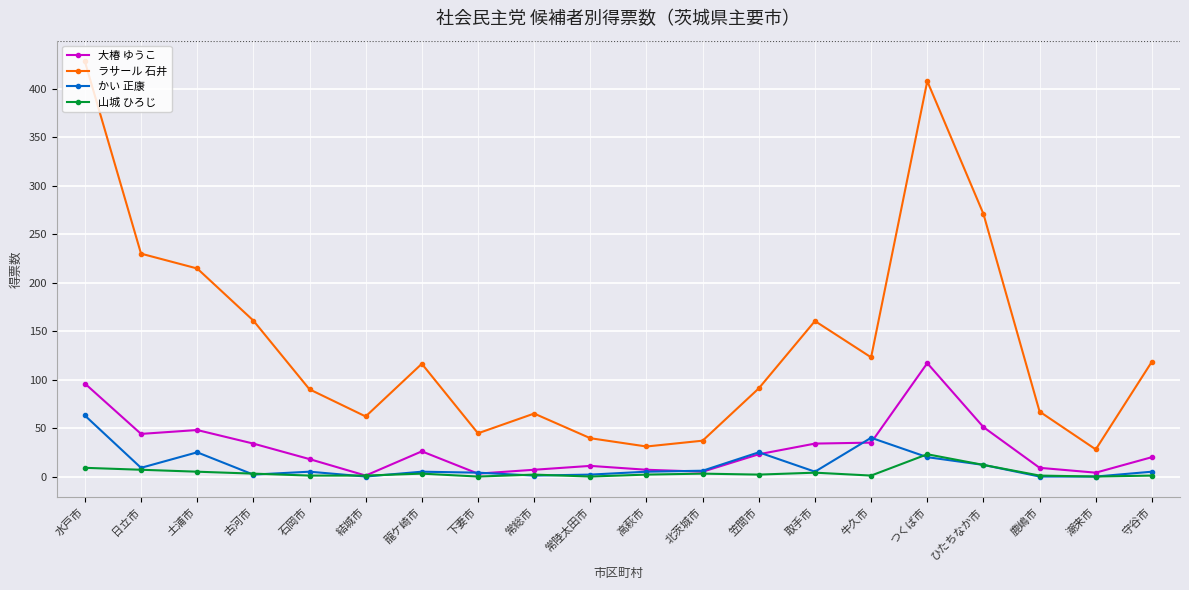

Is it true that かい 正康 equals 0.0 at 潮来市?

True